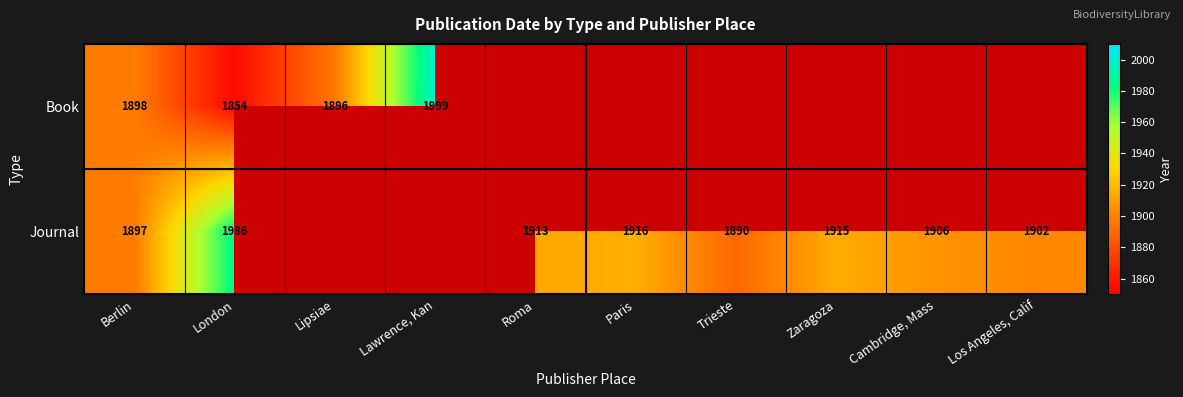

What is the sum of the Journal values at Los Angeles, Calif and Berlin?

3799